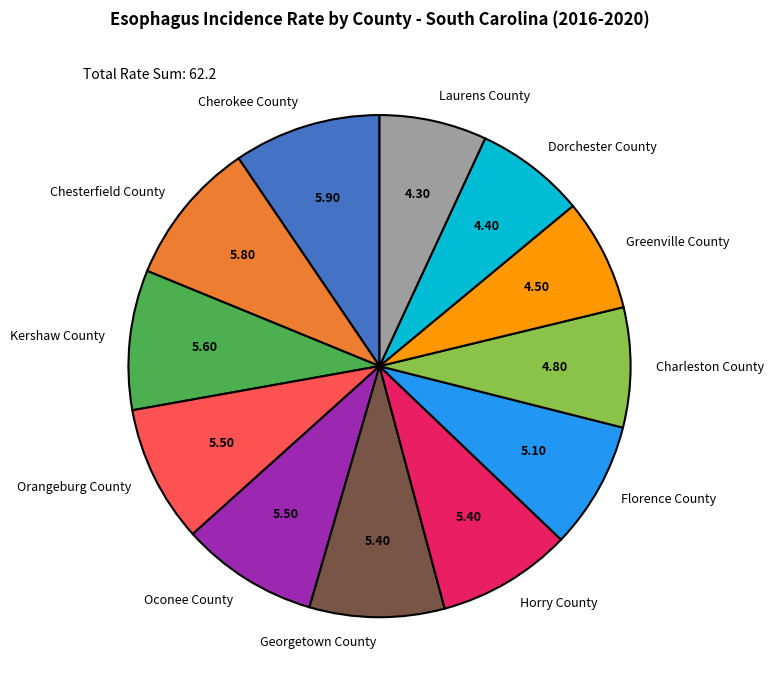

Is Horry County the majority of the pie?

No